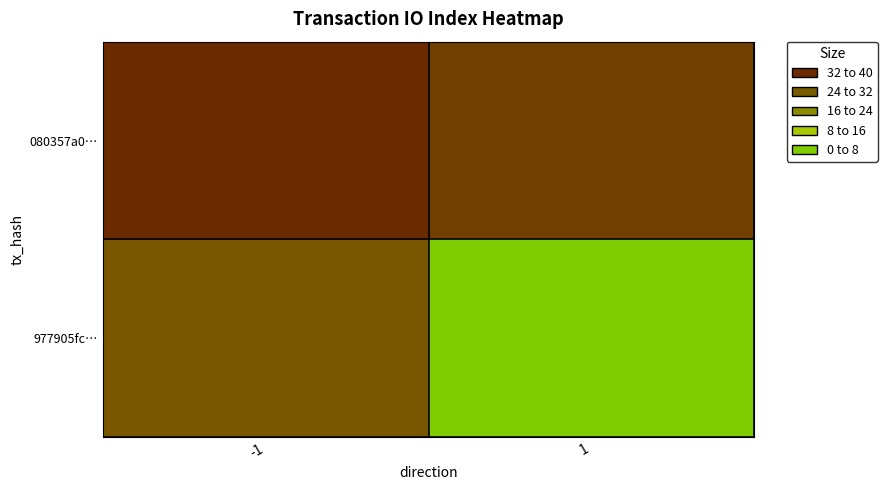

Reading left to right, extract all data points from this chart.

080357a0…: -1=-1	1=0
977905fc…: -1=1	1=10